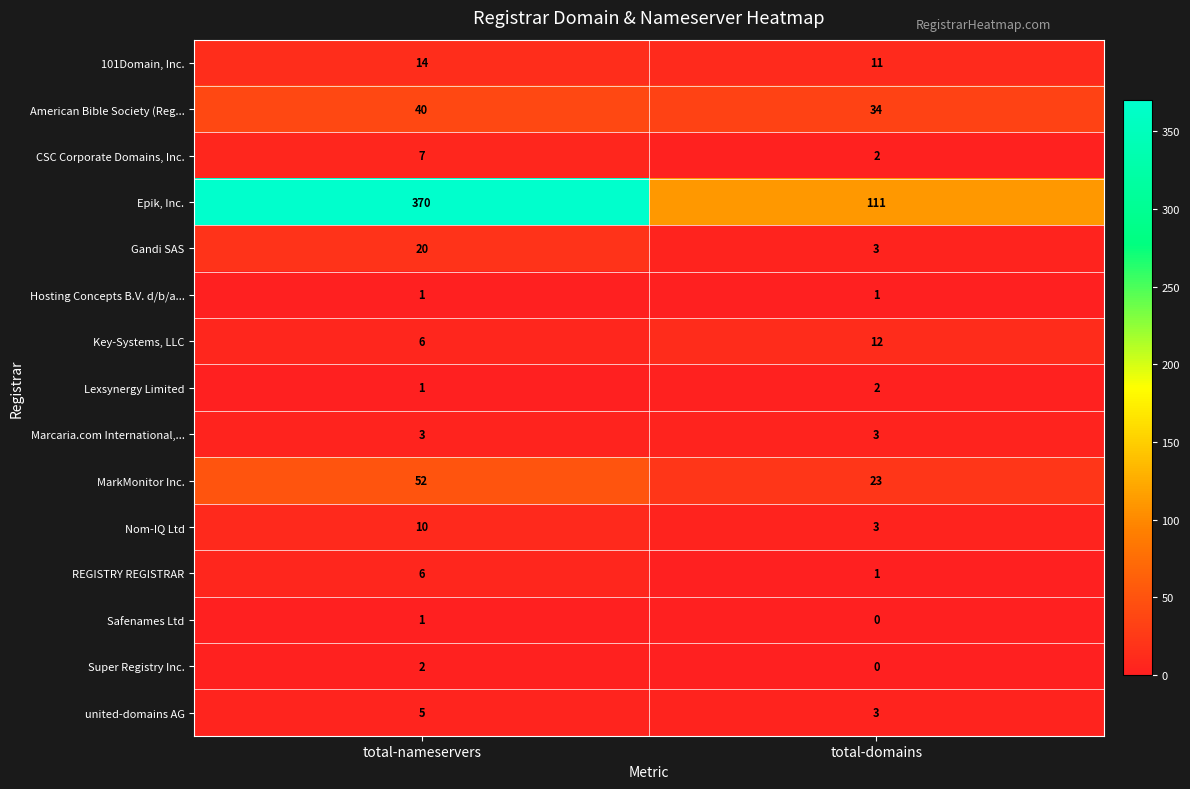

What is the maximum value shown in the chart?

370